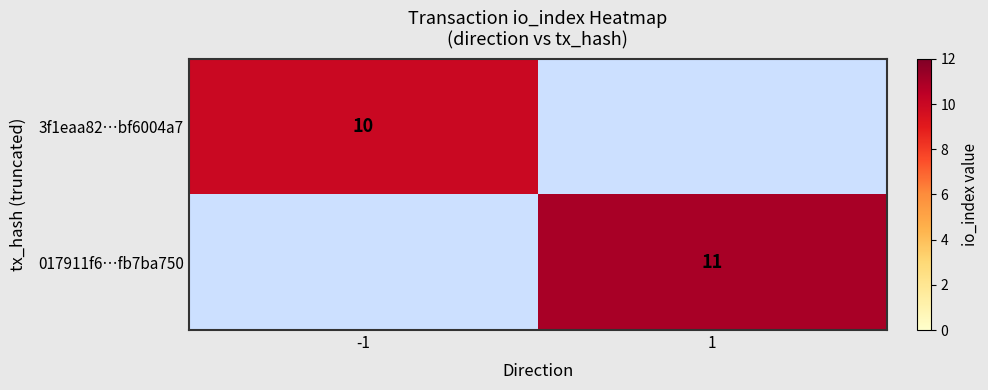

Is the value of 017911f6…fb7ba750 at 1 greater than the value of 3f1eaa82…bf6004a7 at -1?

Yes